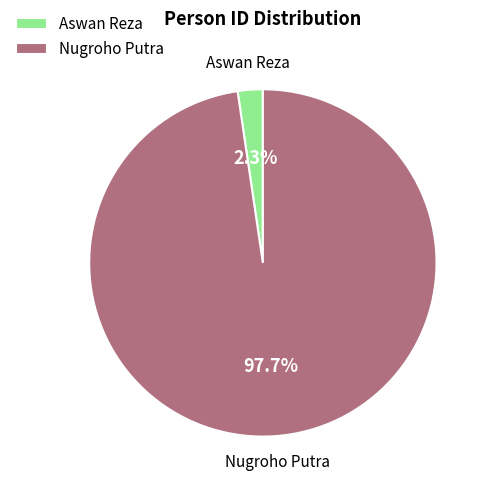

True or false: Nugroho Putra accounts for 98% of the total.

True